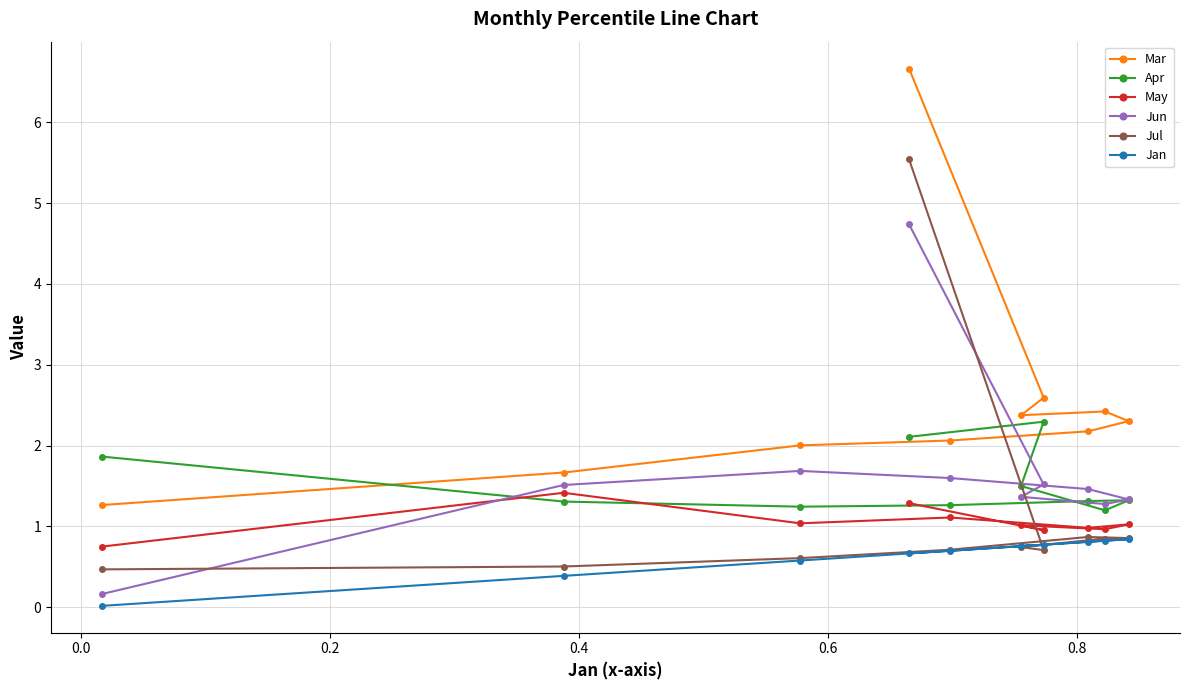

What is the value of the Apr point at the 3rd from the left?

1.2